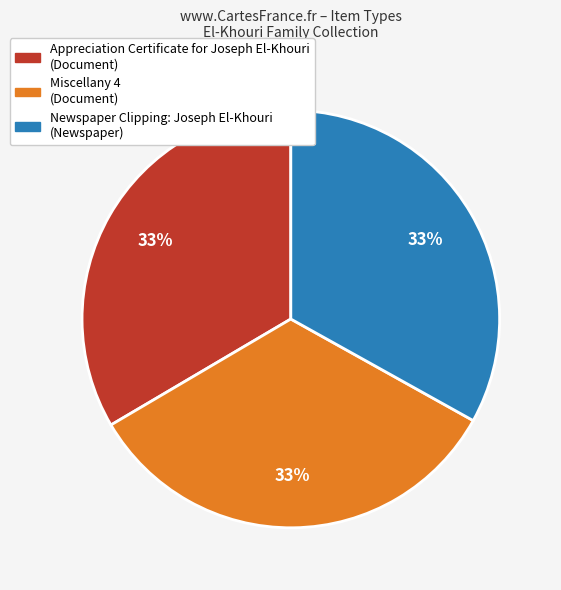

To the nearest percent, what is the combined percentage of Newspaper Clipping: Joseph El-Khouri (Newspaper) and Appreciation Certificate for Joseph El-Khouri (Document)?

67%